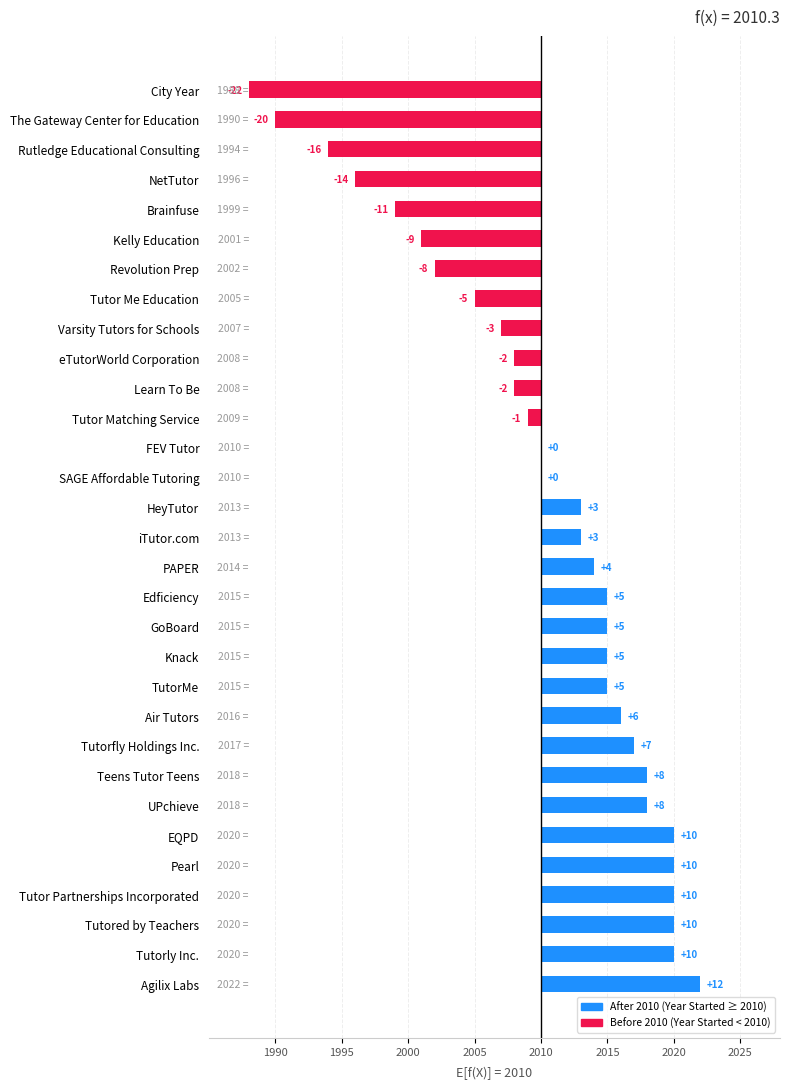

List the labels in order of value, smallest first.

City Year, The Gateway Center for Education, Rutledge Educational Consulting, NetTutor, Brainfuse, Kelly Education, Revolution Prep, Tutor Me Education, Varsity Tutors for Schools, eTutorWorld Corporation, Learn To Be, Tutor Matching Service, FEV Tutor, SAGE Affordable Tutoring, HeyTutor, iTutor.com, PAPER, Edficiency, GoBoard, Knack, TutorMe, Air Tutors, Tutorfly Holdings Inc., Teens Tutor Teens, UPchieve, EQPD, Pearl, Tutor Partnerships Incorporated, Tutored by Teachers, Tutorly Inc., Agilix Labs